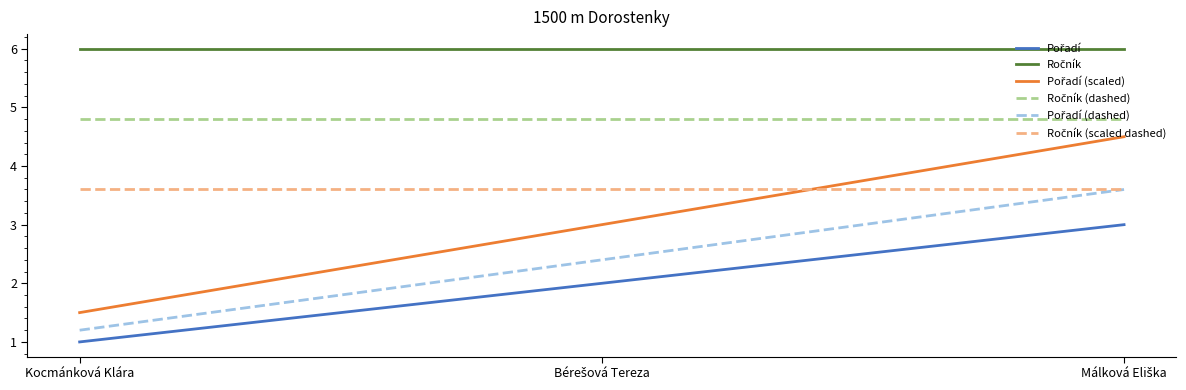

What is the greatest value displayed?

6.0